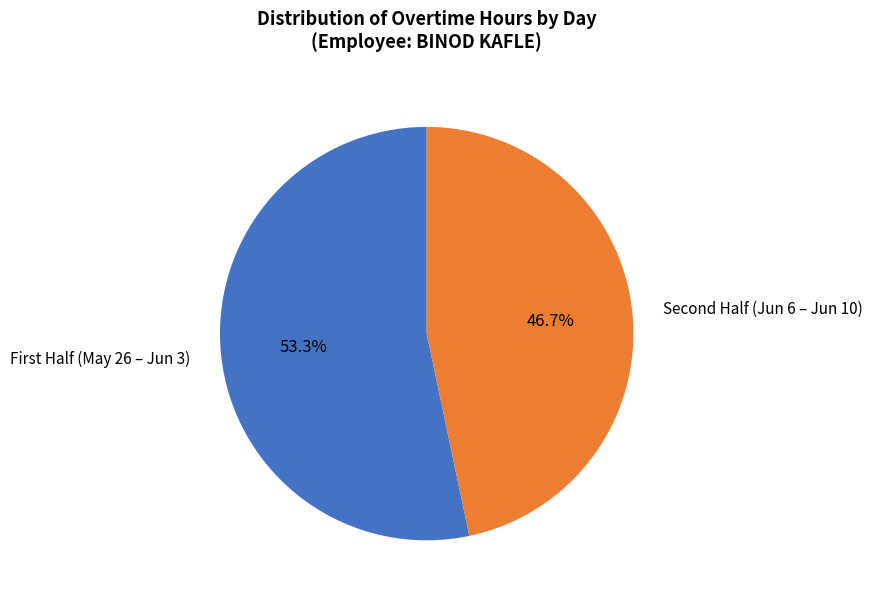

Rank the categories by value from lowest to highest.

Second Half (Jun 6 – Jun 10), First Half (May 26 – Jun 3)